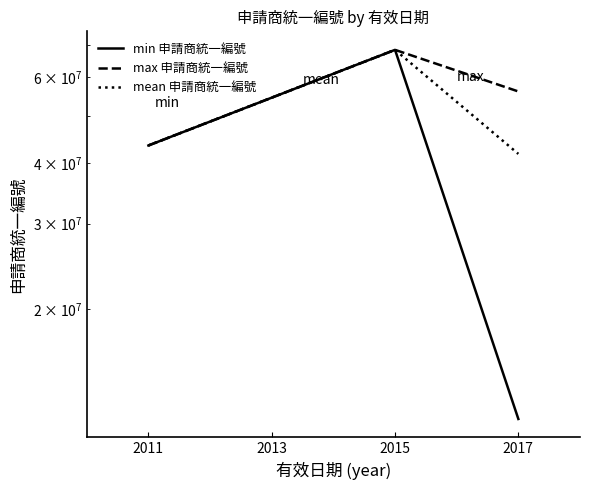

Where does the mean 申請商統一編號 series first go above 43430803?

2015